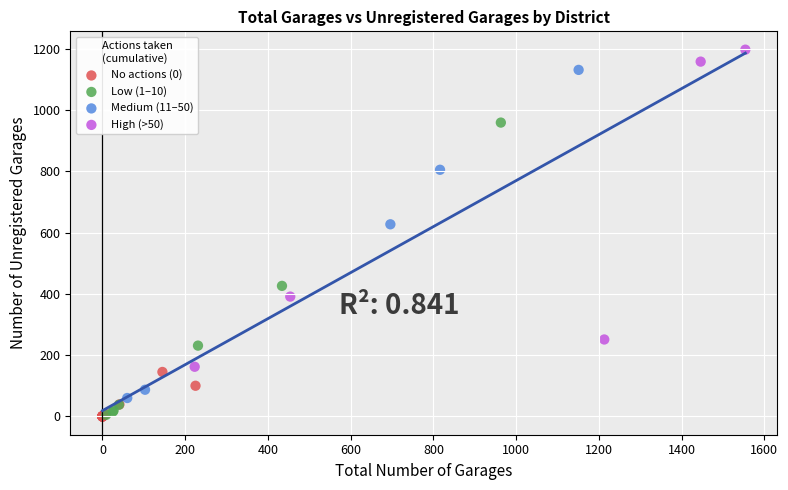

Which series reaches the maximum Y coordinate?

High (>50)